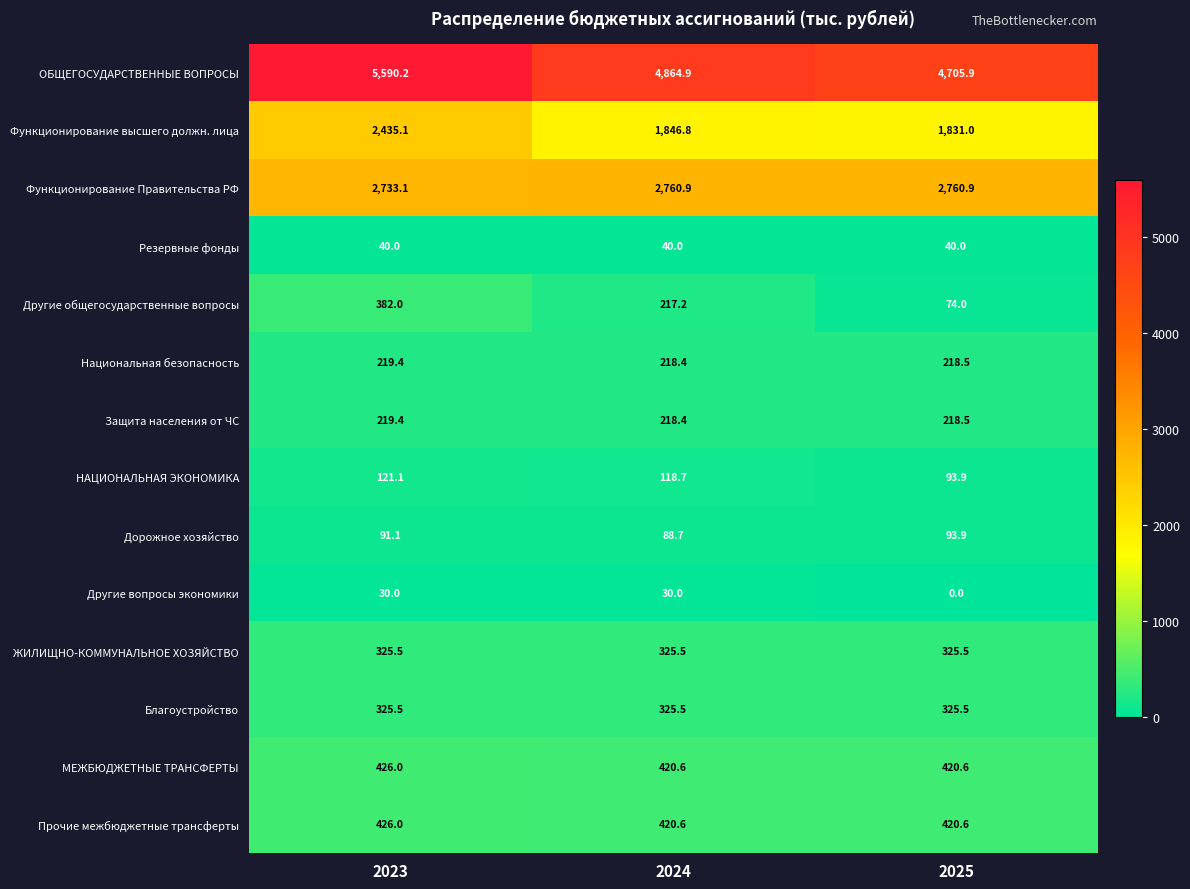

At which label is Дорожное хозяйство closest to 91?

2023